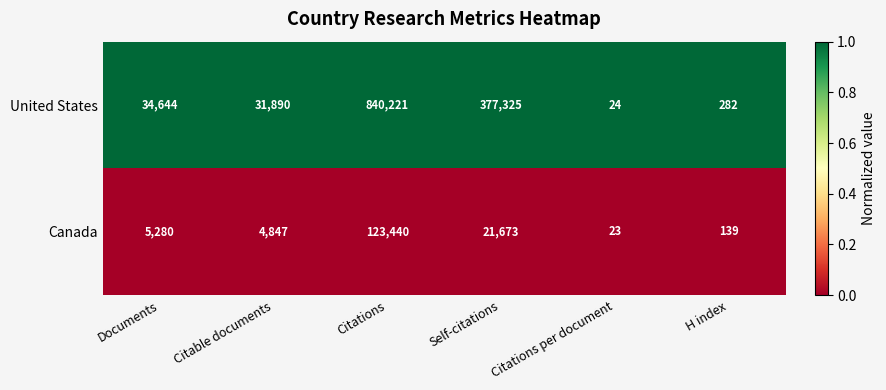

The United States series shows 239002 at Self-citations. True or false?

False